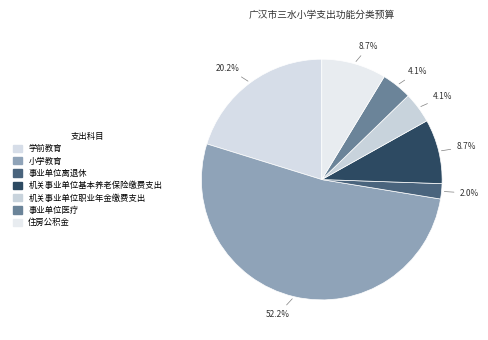

To the nearest percent, what is the difference between the 事业单位离退休 and 事业单位医疗 slice percentages?

2%